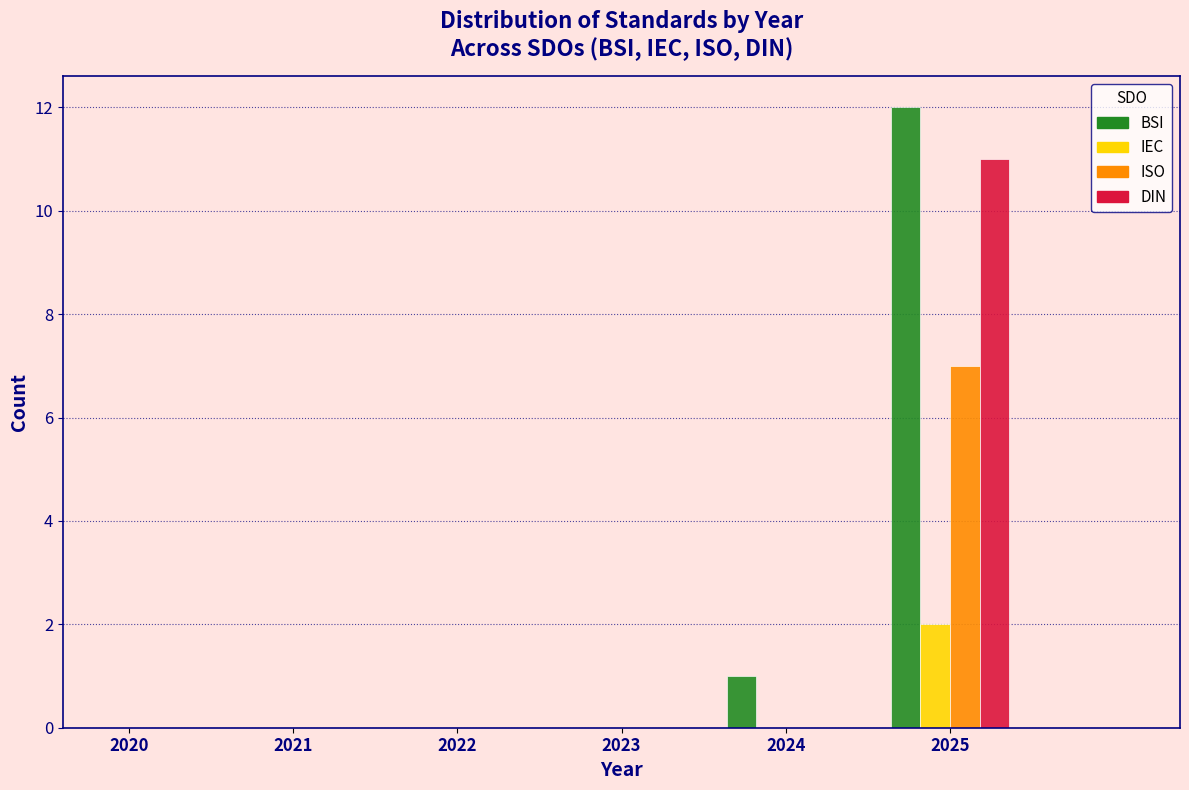

Reading right to left, extract all data points from this chart.

BSI: 2025=12	2024=1	2023=0	2022=0	2021=0	2020=0
IEC: 2025=2	2024=0	2023=0	2022=0	2021=0	2020=0
ISO: 2025=7	2024=0	2023=0	2022=0	2021=0	2020=0
DIN: 2025=11	2024=0	2023=0	2022=0	2021=0	2020=0